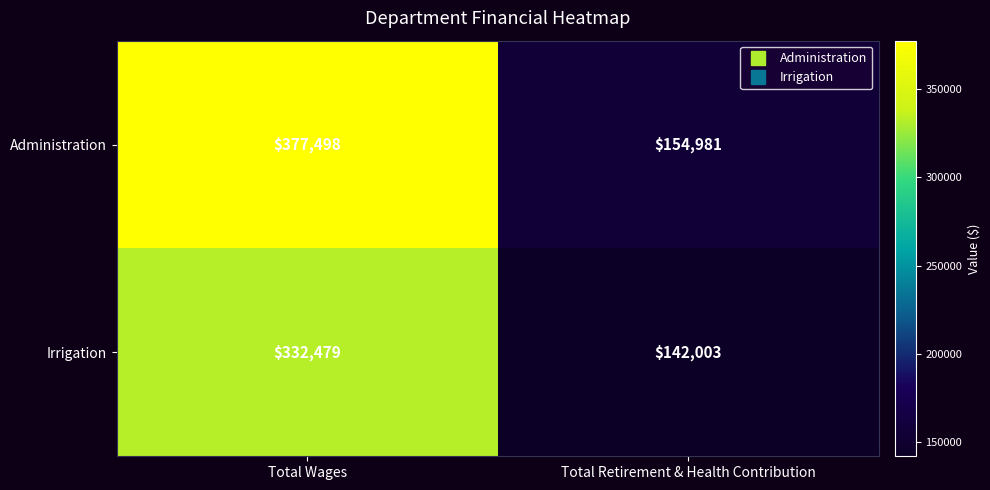

What is the sum of all Administration values?

532479